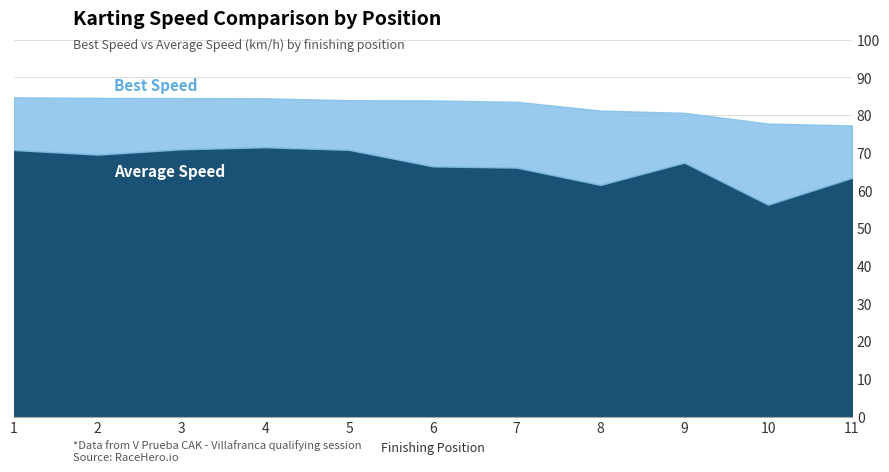

Reading left to right, what are all the values shown in this chart?

Best Speed: 1=84.8	2=84.6	3=84.5	4=84.5	5=84.0	6=83.9	7=83.6	8=81.2	9=80.6	10=77.8	11=77.3
Average Speed: 1=70.8	2=69.5	3=71.0	4=71.5	5=70.8	6=66.4	7=66.1	8=61.5	9=67.4	10=56.3	11=63.4